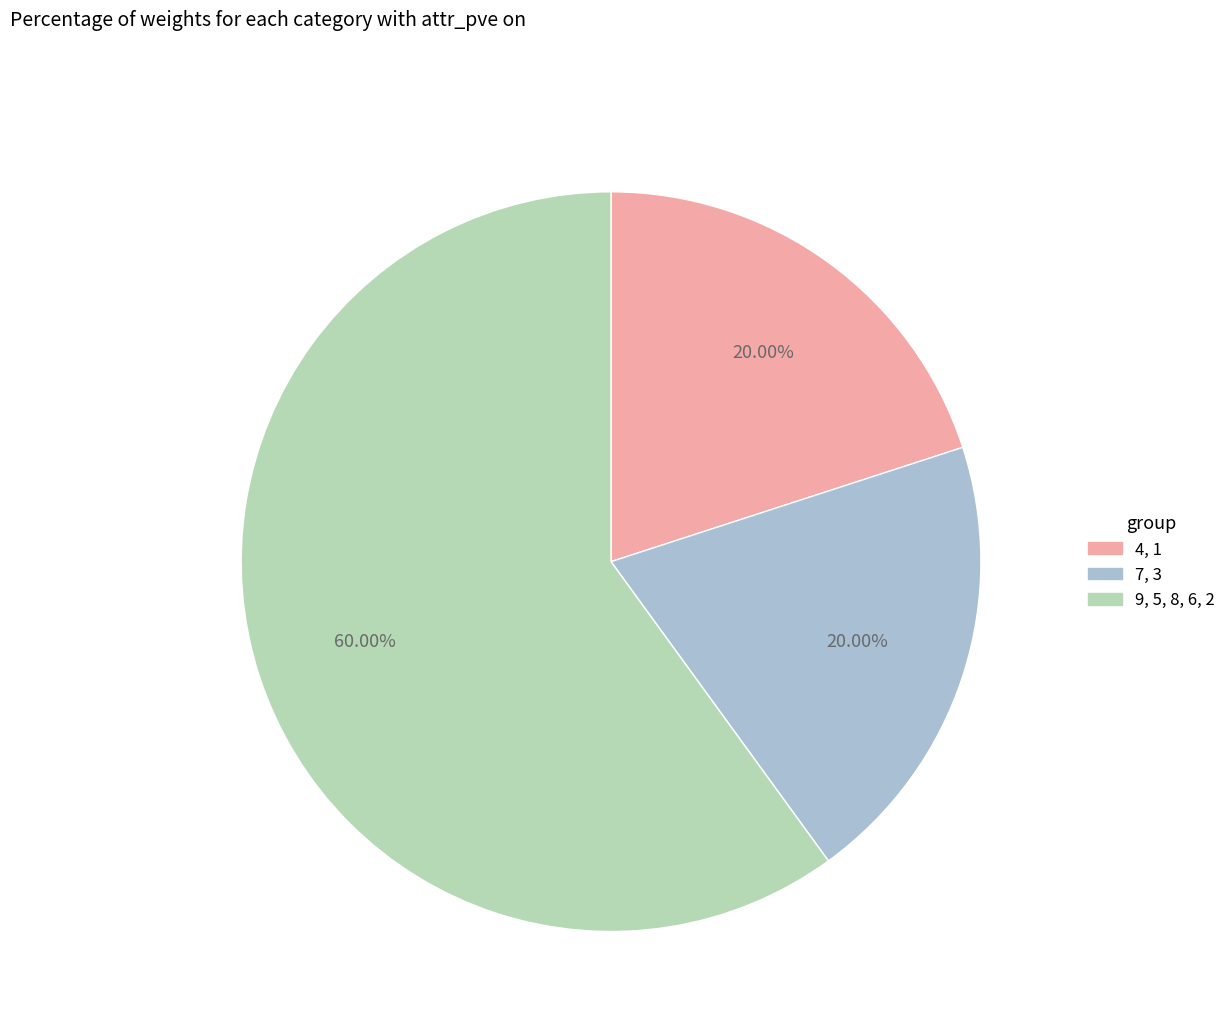

Between 9, 5, 8, 6, 2 and 7, 3, which is larger?

9, 5, 8, 6, 2